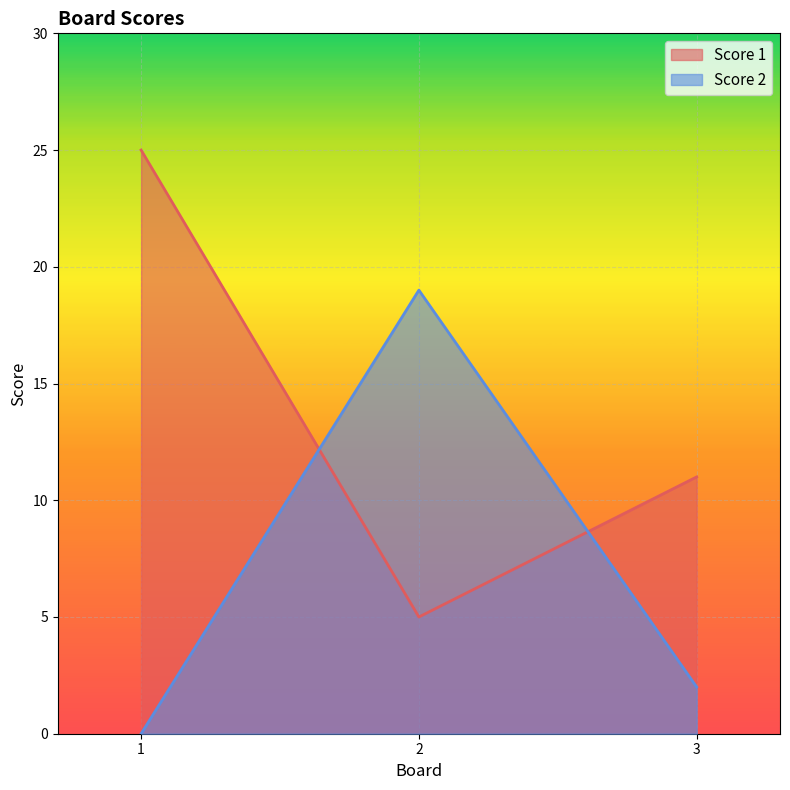

What is the difference between the maximum and second lowest values in the Score 2 series?

17